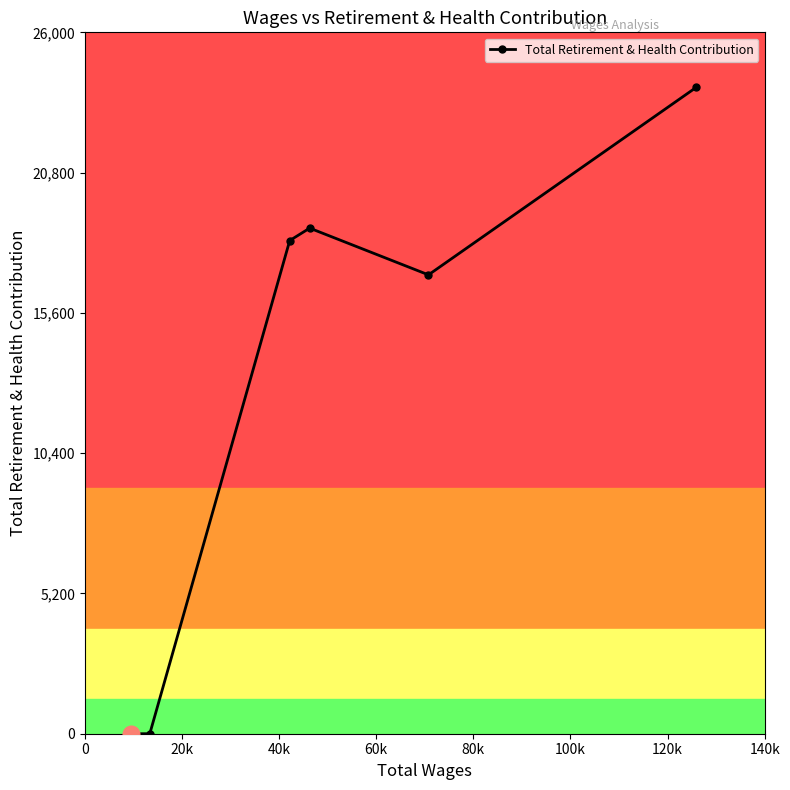

How many interior local peaks (higher than both neighbors) does the data have?

1